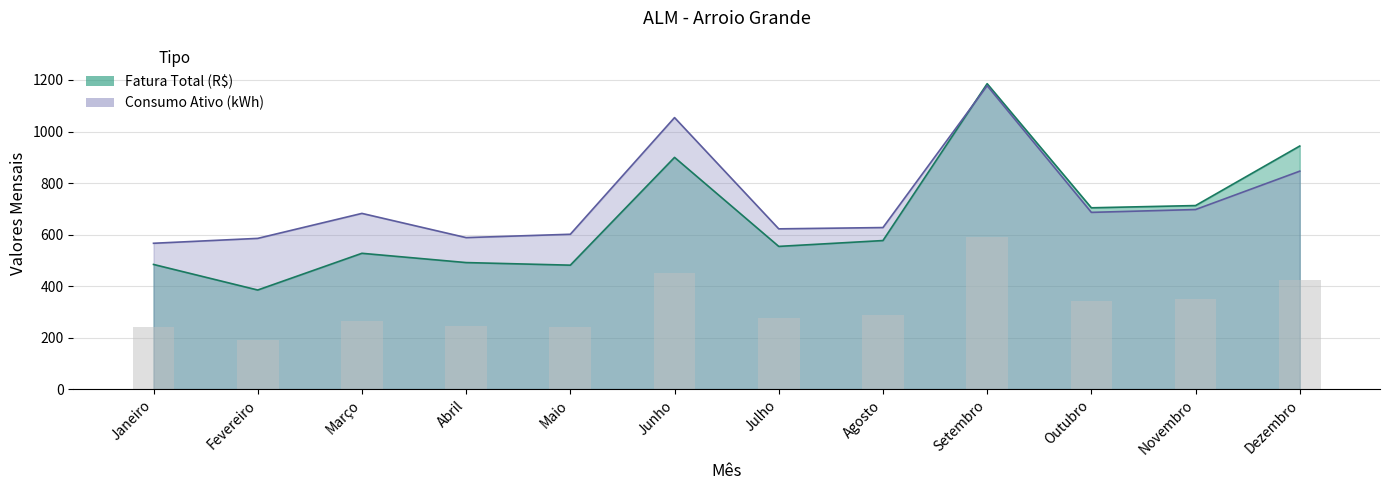

The value of Consumo Ativo (kWh) at Abril is 588.0. True or false?

True